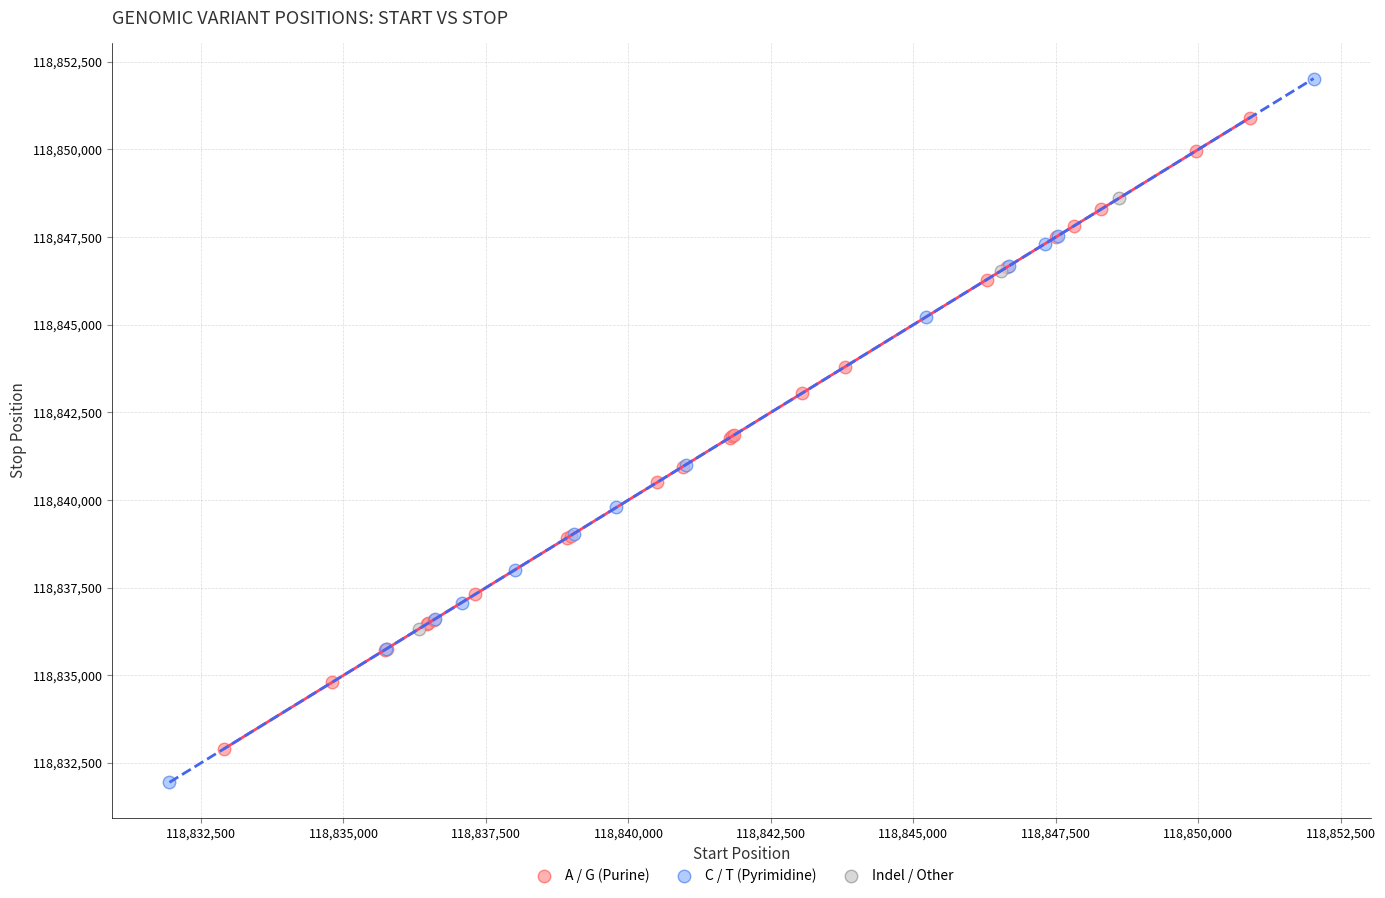

What are all the series names shown in the legend?

A / G (Purine), C / T (Pyrimidine), Indel / Other